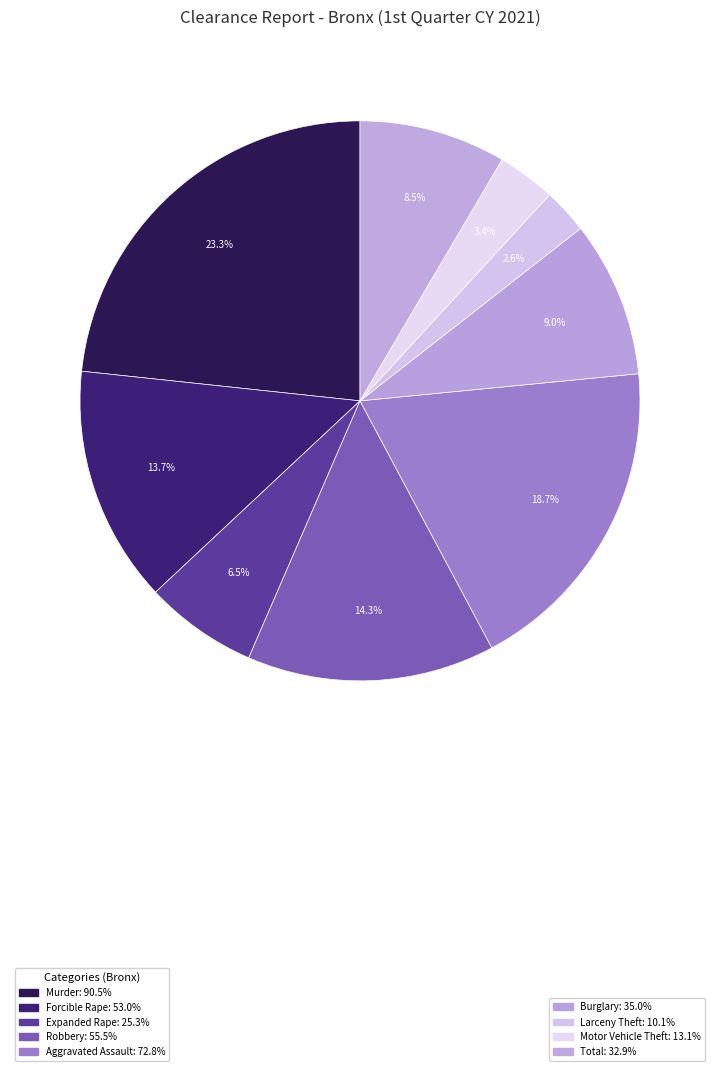

Count the number of slices in the pie.

9